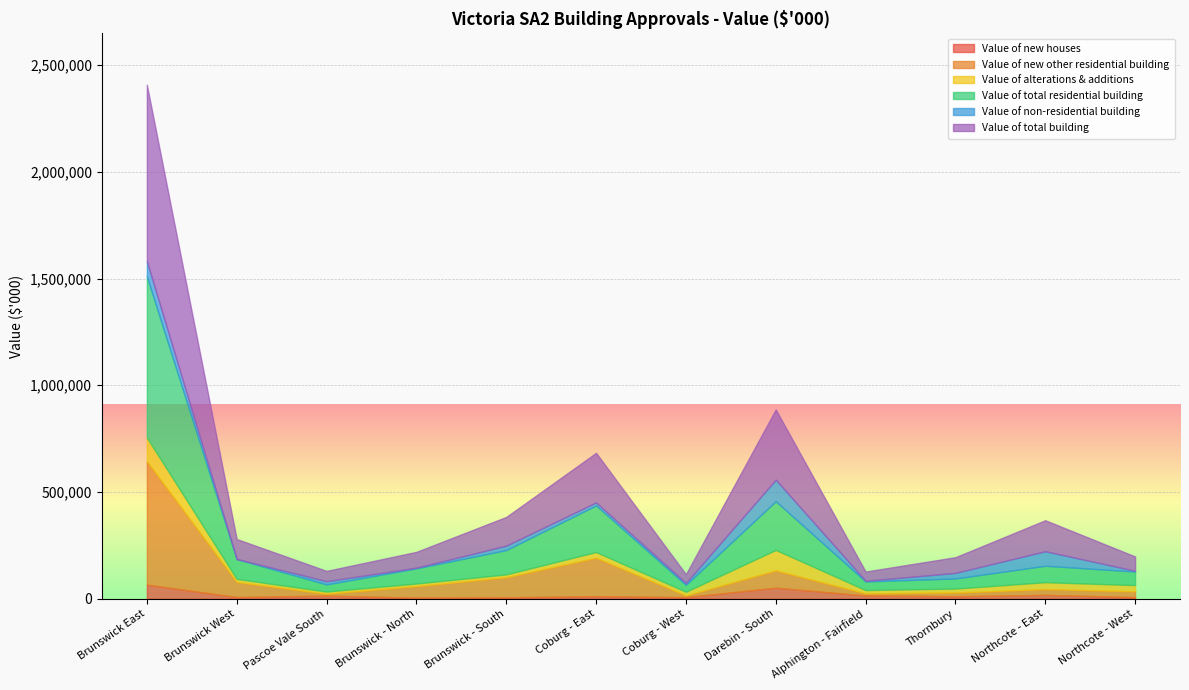

At which category is the sum across all series the highest?

Brunswick East